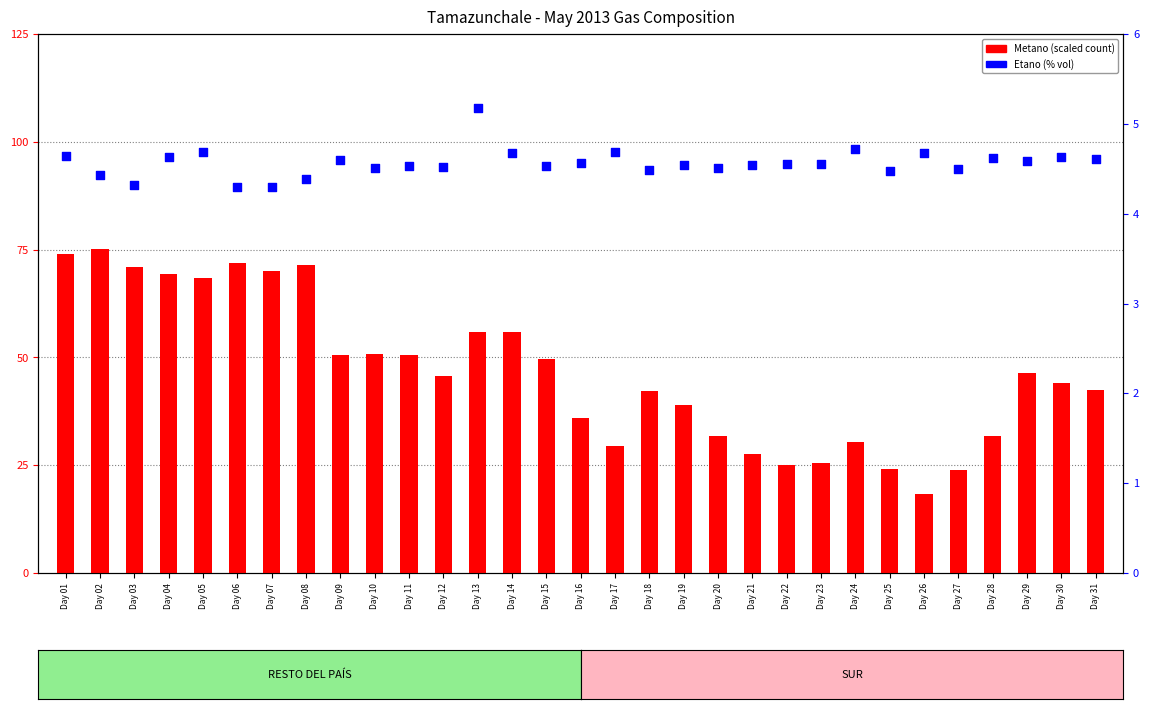

Which series reaches the minimum Y coordinate?

Etano (% vol)